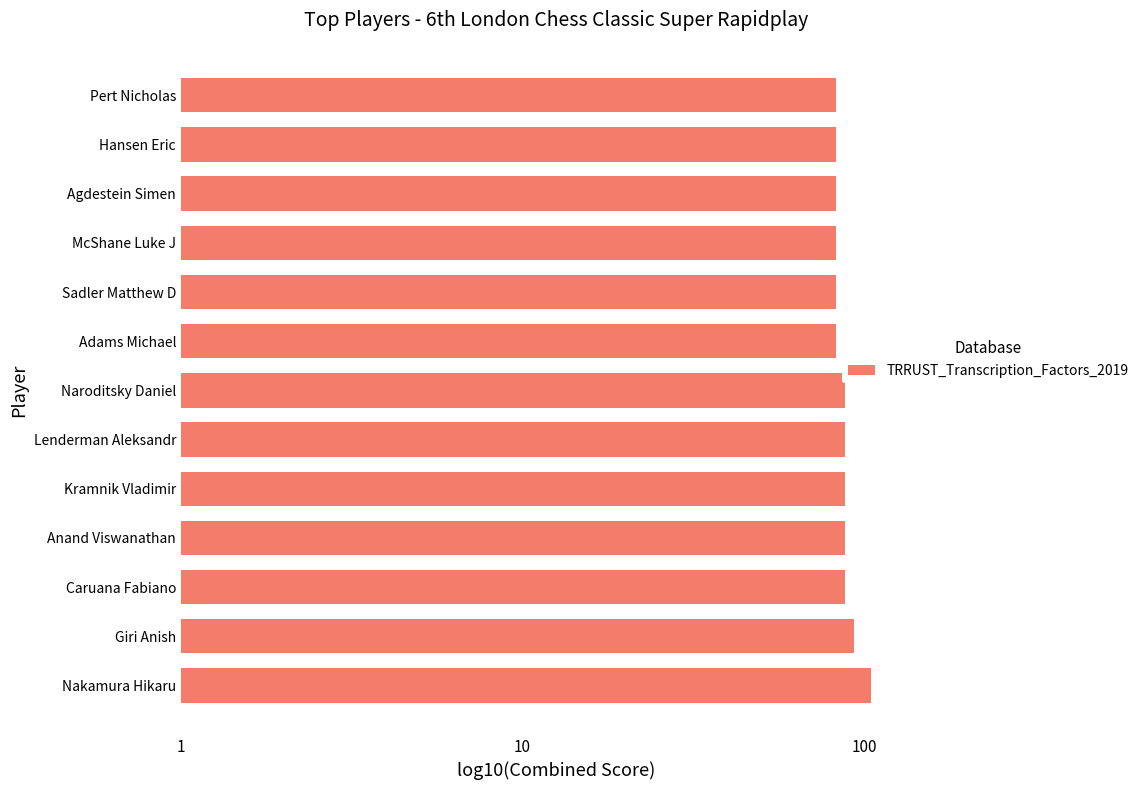

What is the maximum value shown in the chart?

104.5